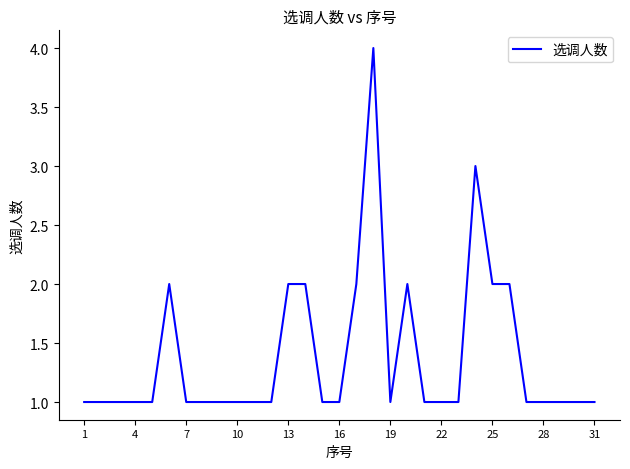

What is the maximum value shown in the chart?

4